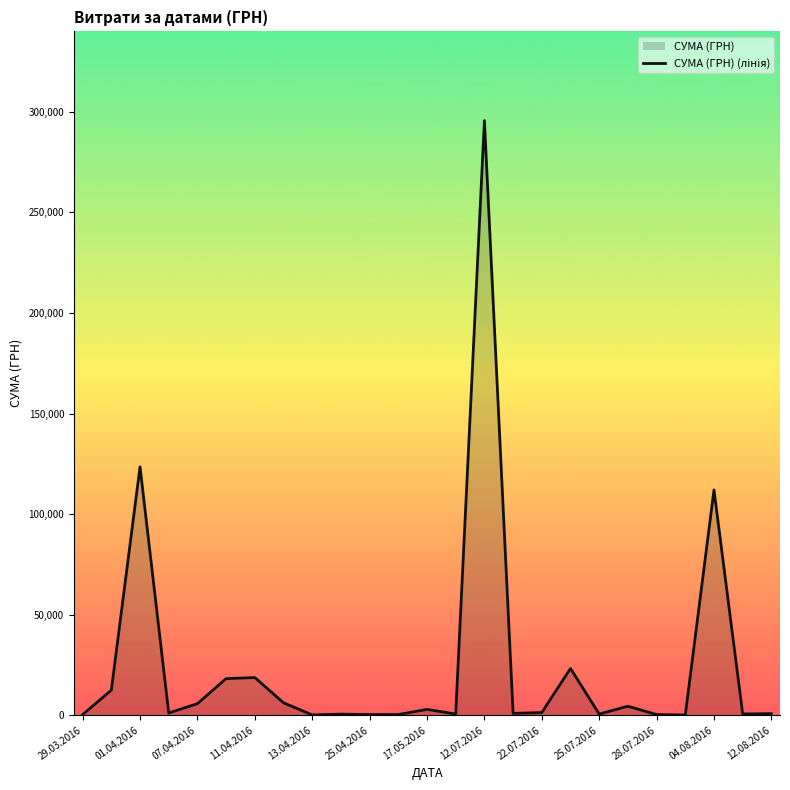

What is the difference between the maximum and minimum values?

295540.8